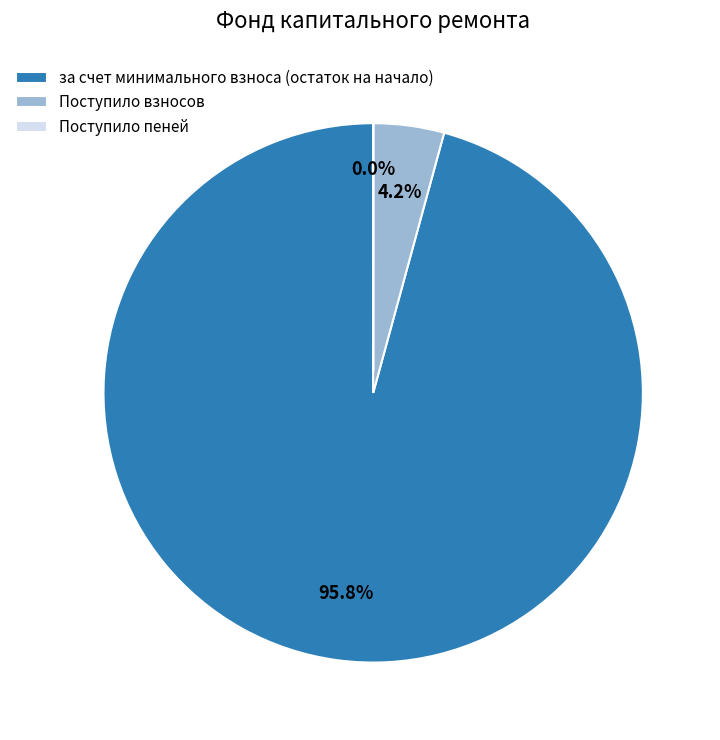

Do Поступило взносов and за счет минимального взноса (остаток на начало) together represent more than half of the pie?

Yes